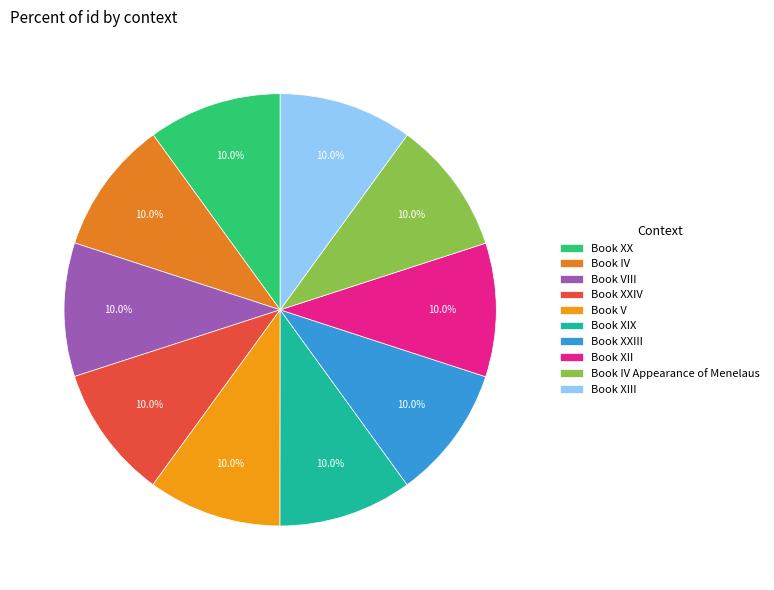

Which slice is the largest?

Book XIII